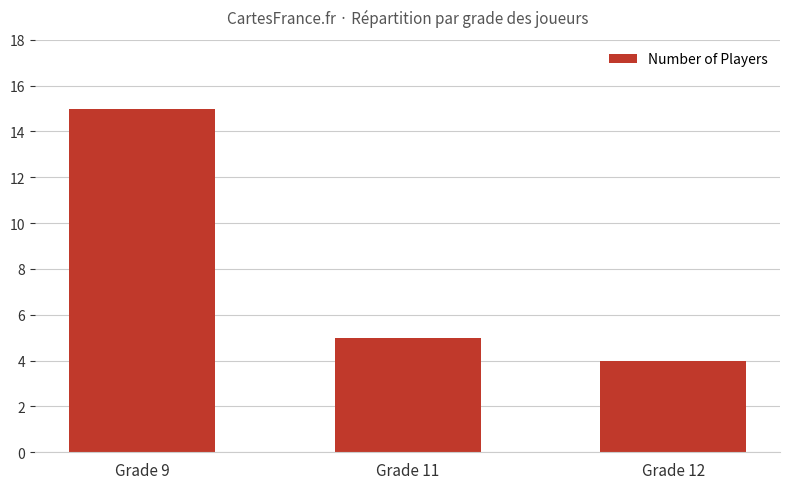

What is the sum of the values at Grade 11 and Grade 12?

9